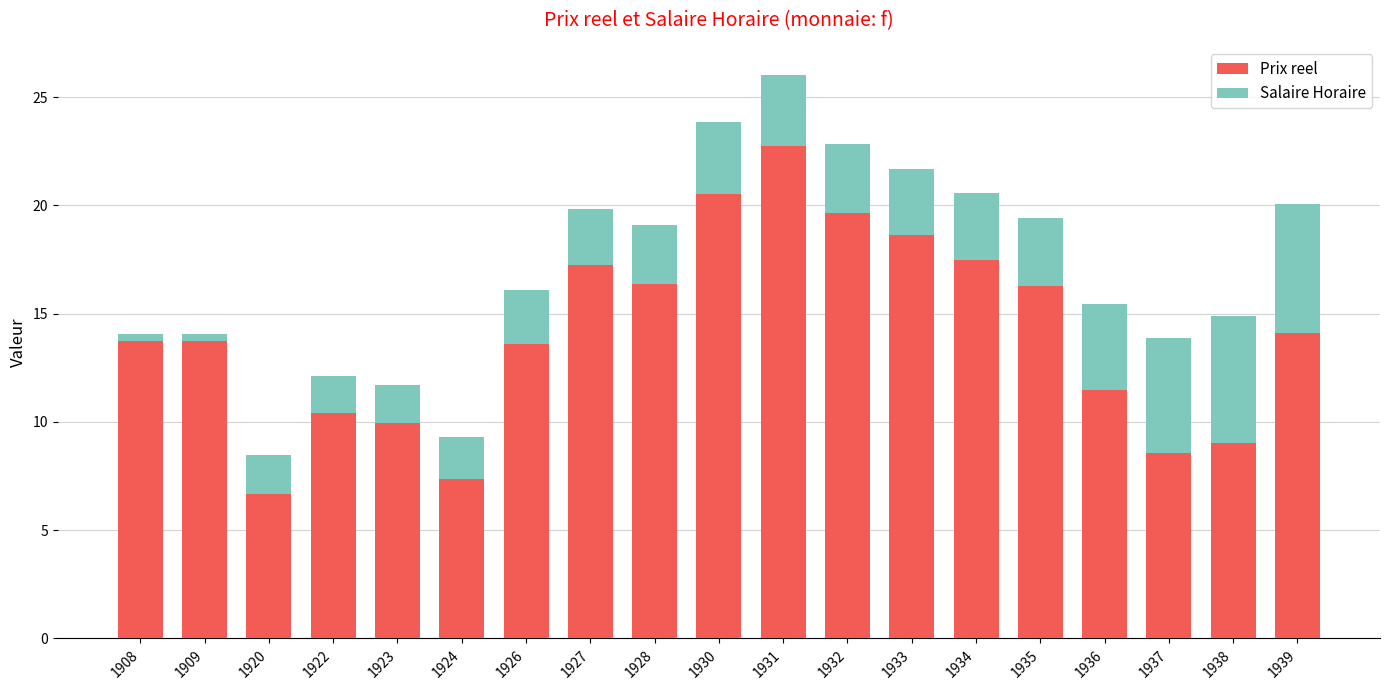

Are the bars horizontal?

No